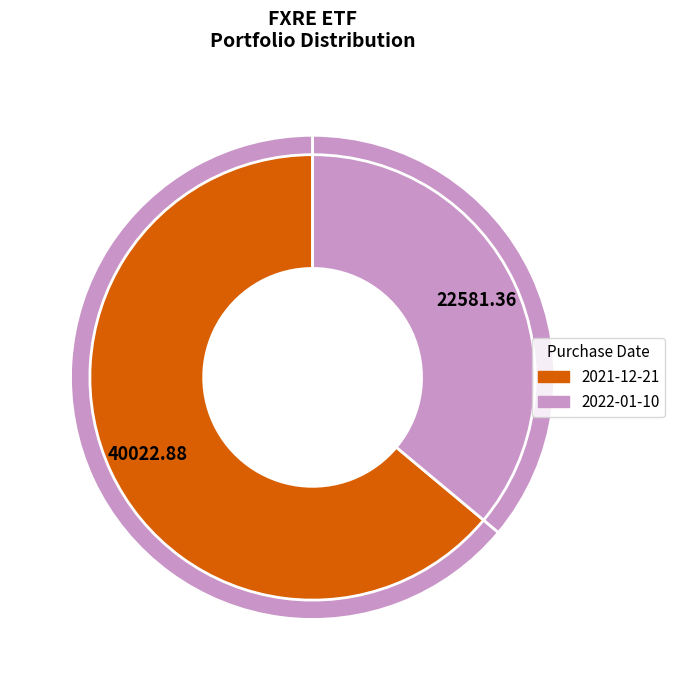

Which category has the biggest portion of the pie?

2021-12-21